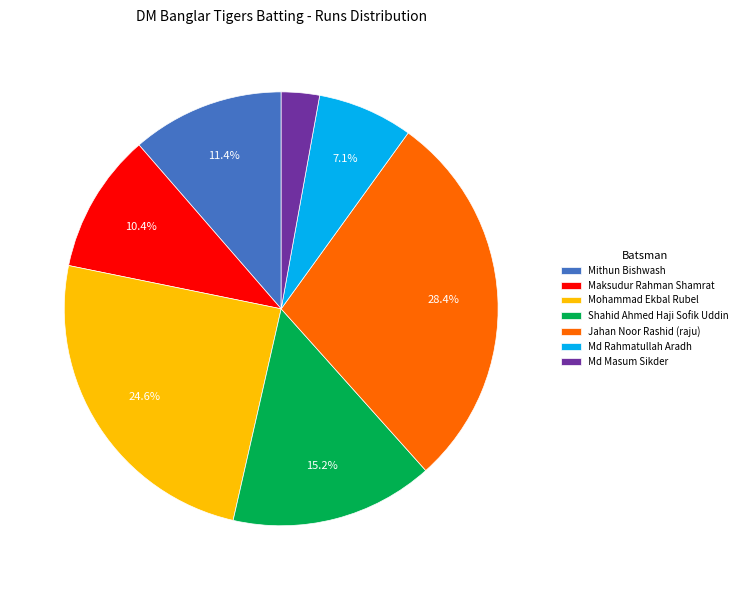

Which category has the biggest portion of the pie?

Jahan Noor Rashid (raju)